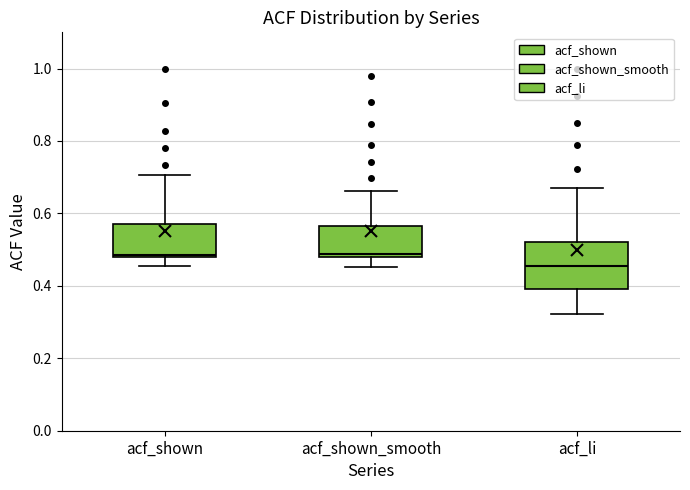

Where does the median line of the box for acf_li sit on the y-axis? The values are not printed on the chart, so give them approximately, as read against the axis.

0.46